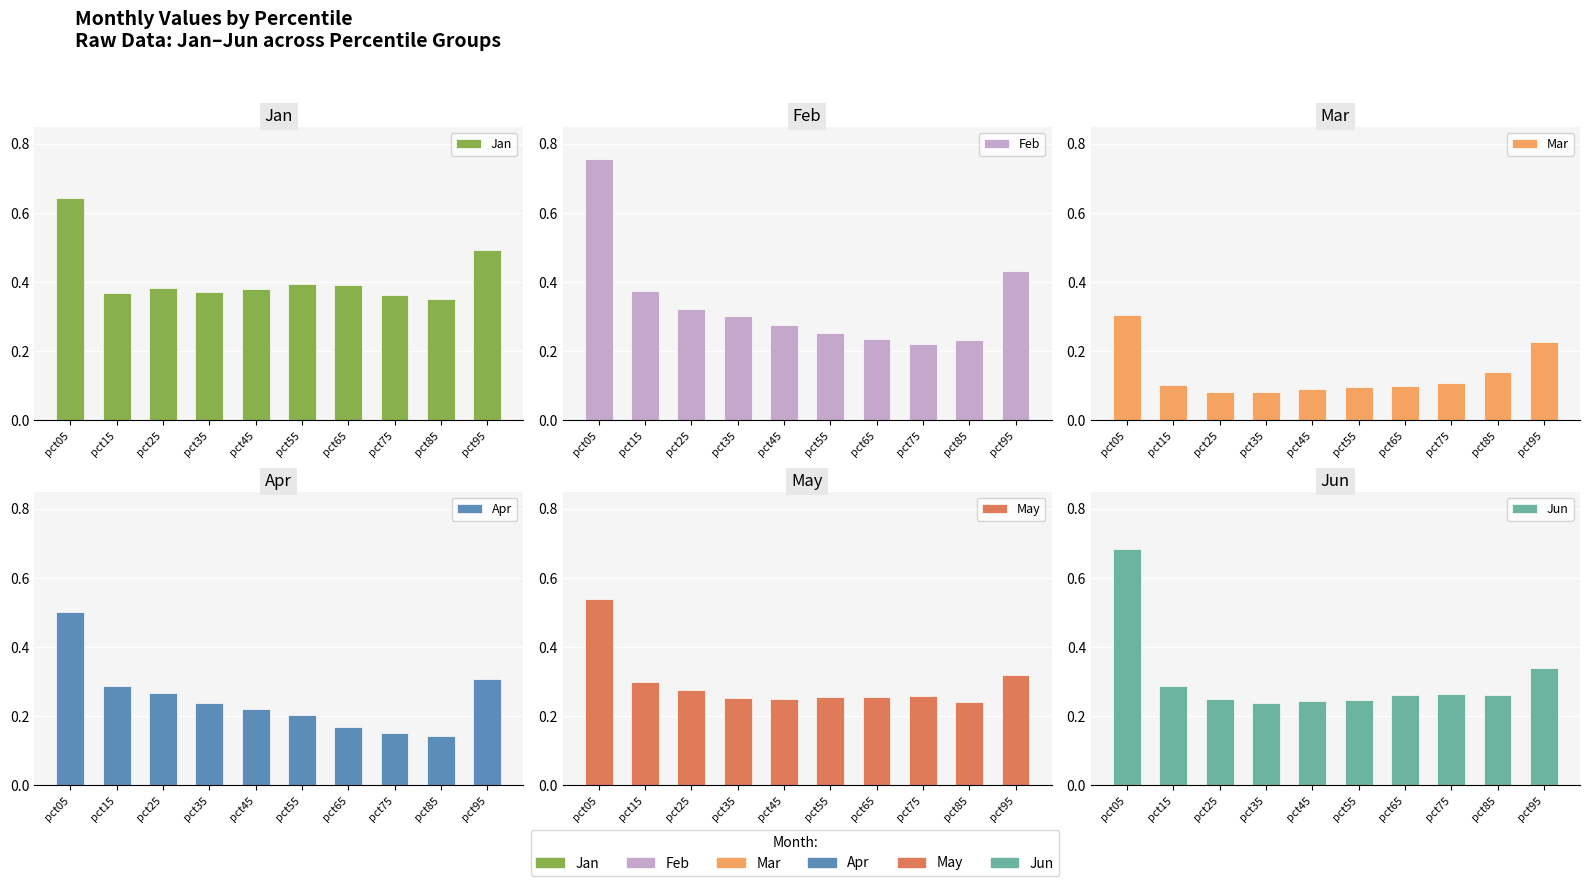

Which category has the highest value in the Jan series?

pct05